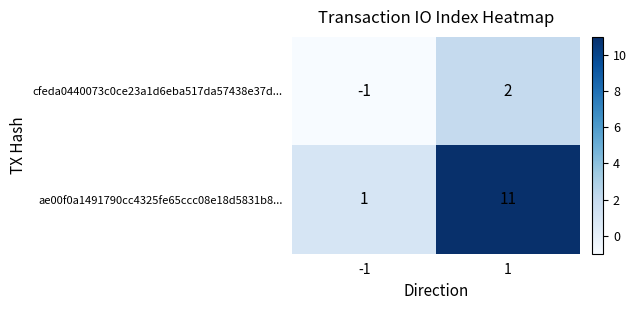

Reading left to right, list all the values displayed in this chart.

cfeda0440073c0ce23a1d6eba517da57438e37d...: -1	2
ae00f0a1491790cc4325fe65ccc08e18d5831b8...: 1	11